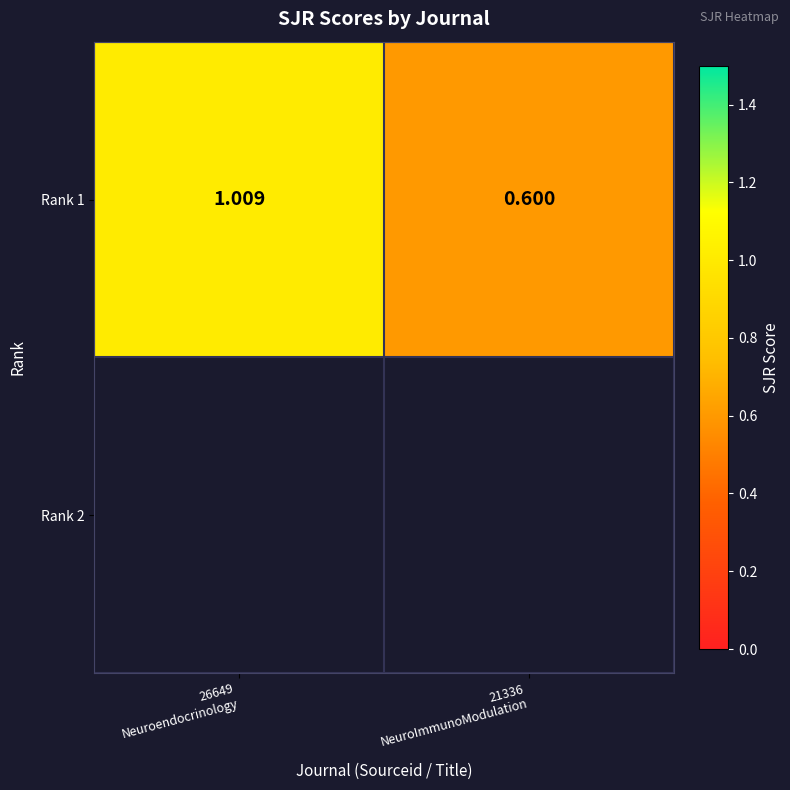

Rank the categories by value from highest to lowest.

26649
Neuroendocrinology, 21336
NeuroImmunoModulation